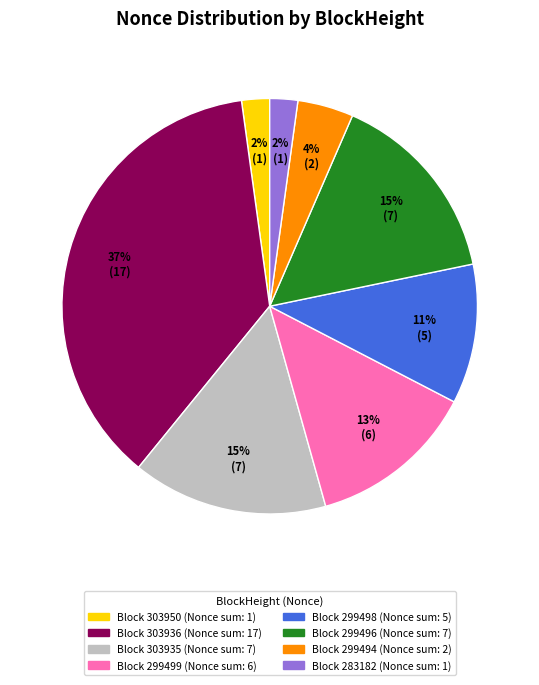

Is there any slice that represents more than half of the pie?

No